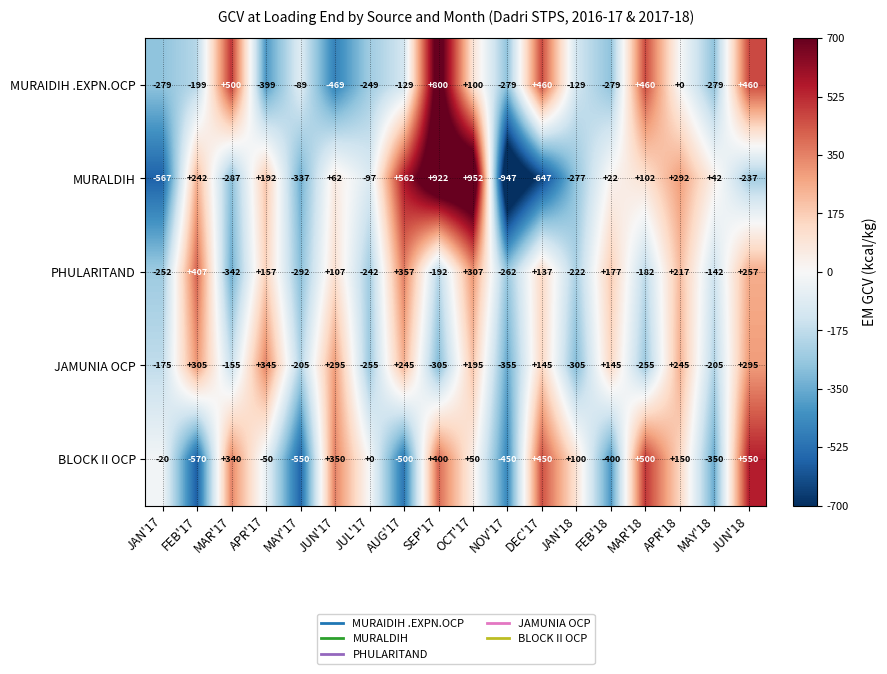

How many values in MURALDIH are below zero?

8